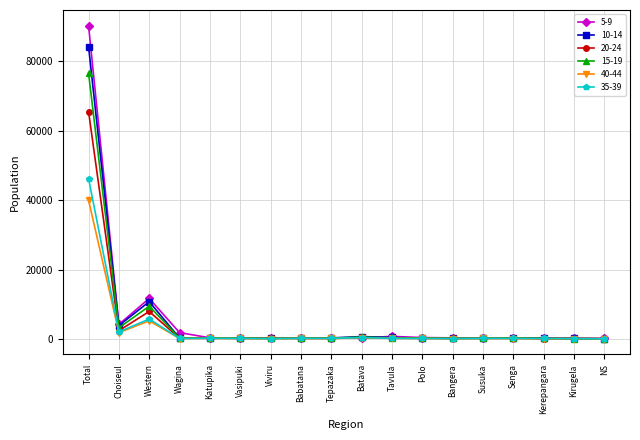

What is the difference between the highest and lowest values at Bangera?

190